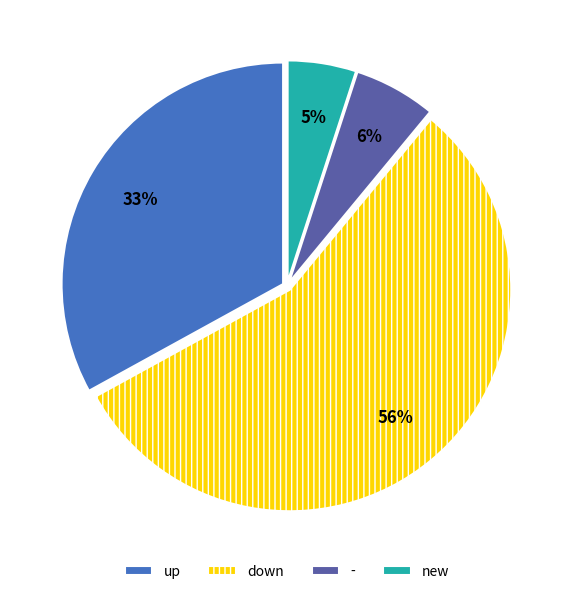

What is the ratio of the value at new to the value at down?

0.1